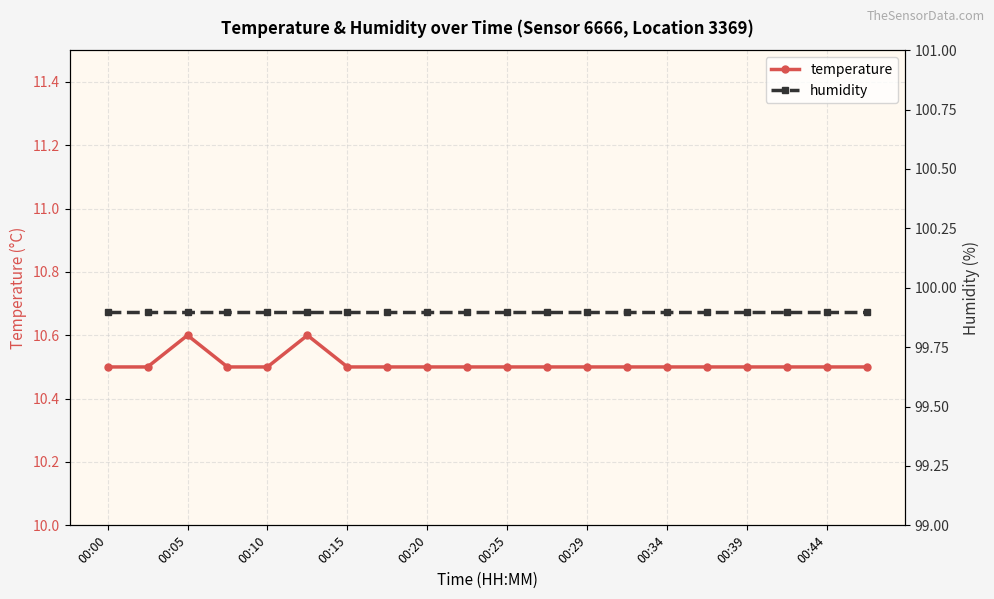

Does the chart display data point markers on the line(s)?

Yes